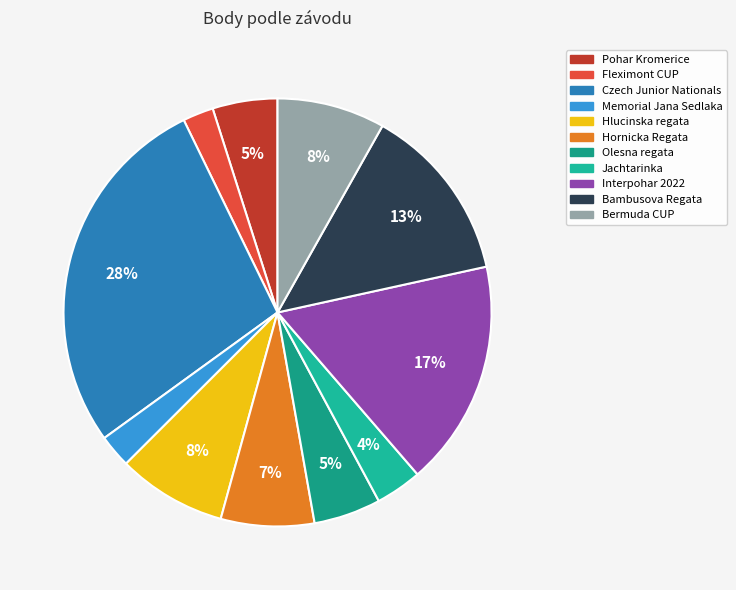

To the nearest percent, what is the difference between the largest and smallest slice percentages?

25%